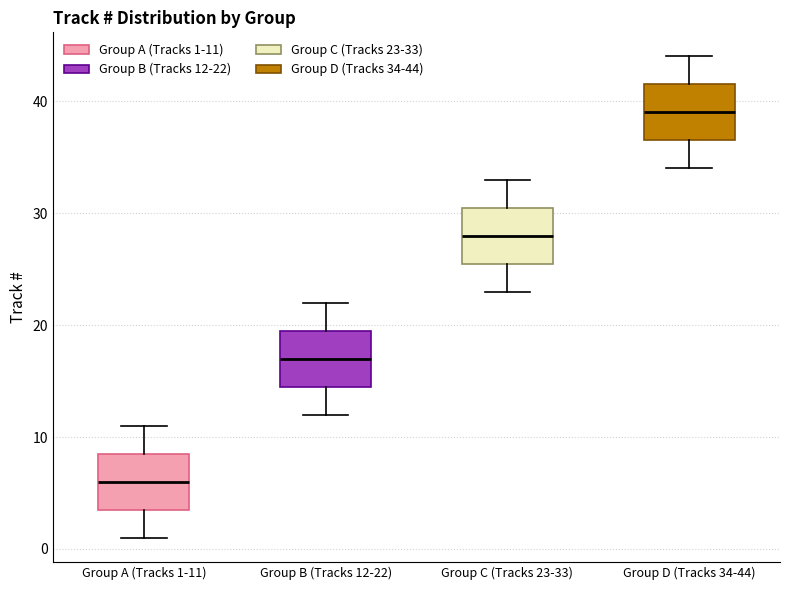

Which box has the lowest median line?

Group A (Tracks 1-11)